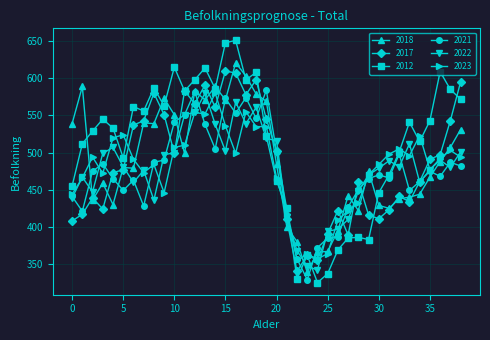

Which series has the widest spread of values?

2012